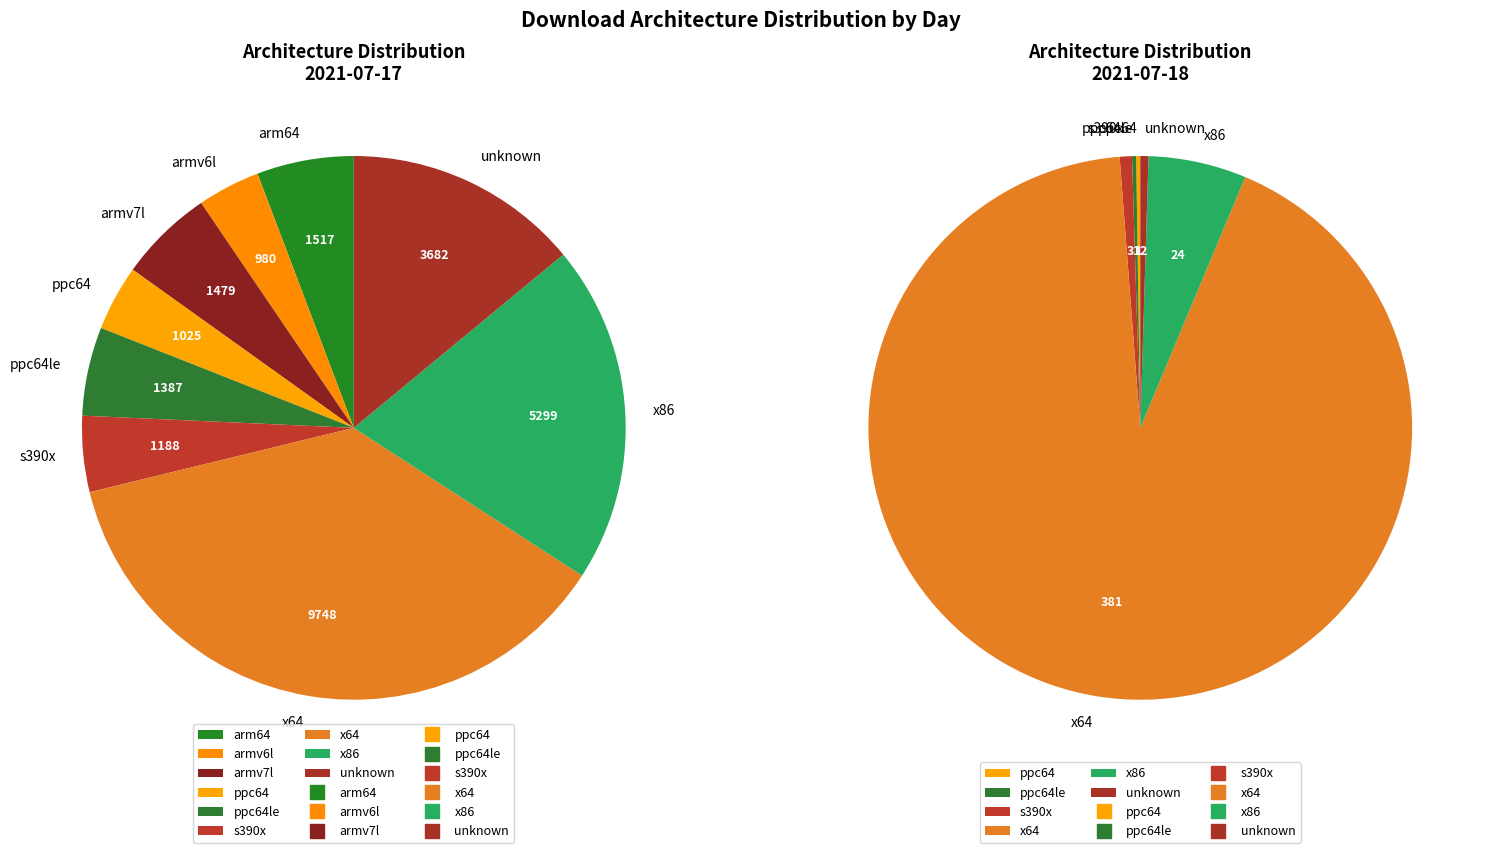

Which has a higher value, 2021-07-18 (ppc64le: 1) or 2021-07-17 (ppc64: 1025)?

2021-07-17 (ppc64: 1025)